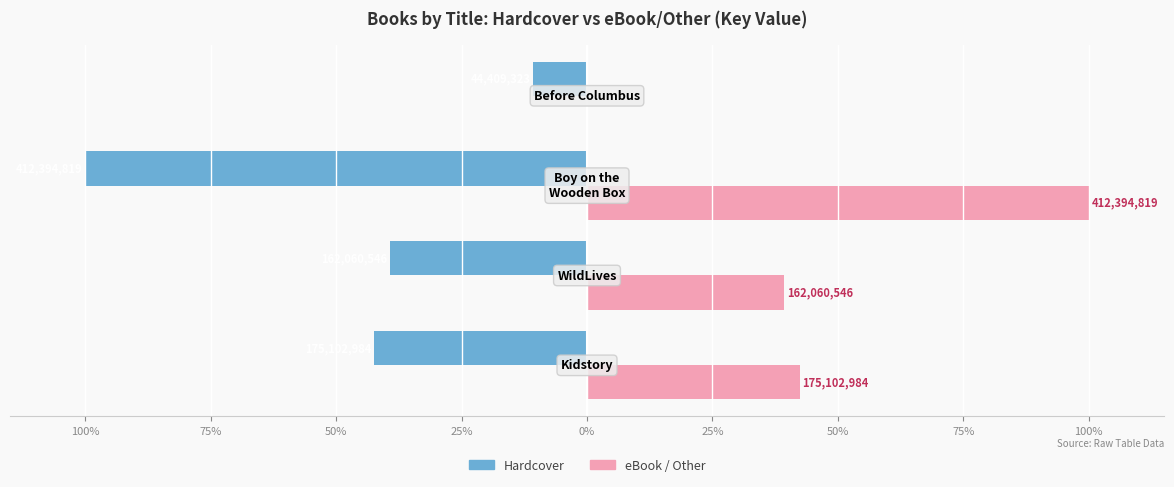

What is the value of the Hardcover bar at the 1st from the left?

-42.5